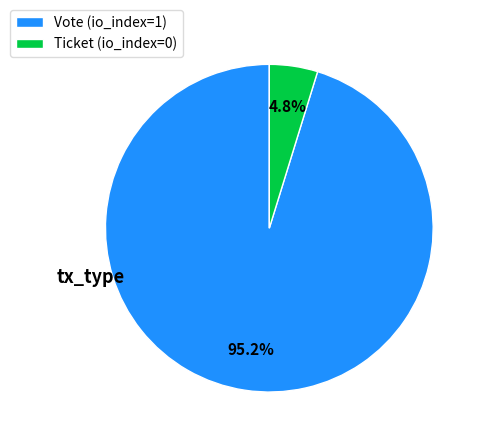

To the nearest percent, what is the difference between the Ticket and Vote slice percentages?

90%